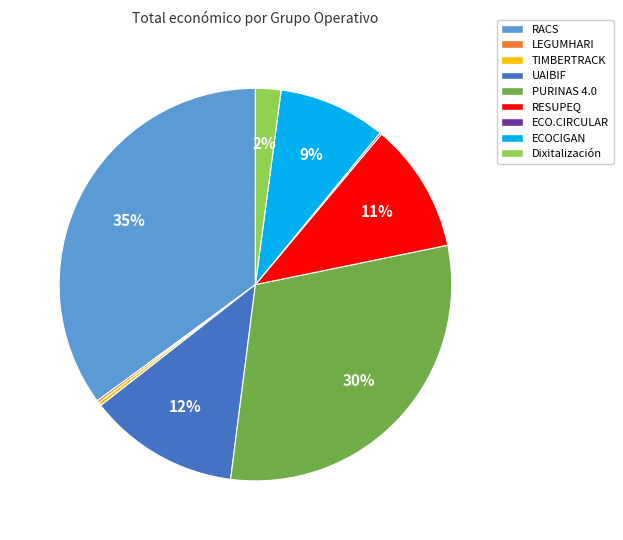

The ECOCIGAN slice represents 9% of the pie. True or false?

True